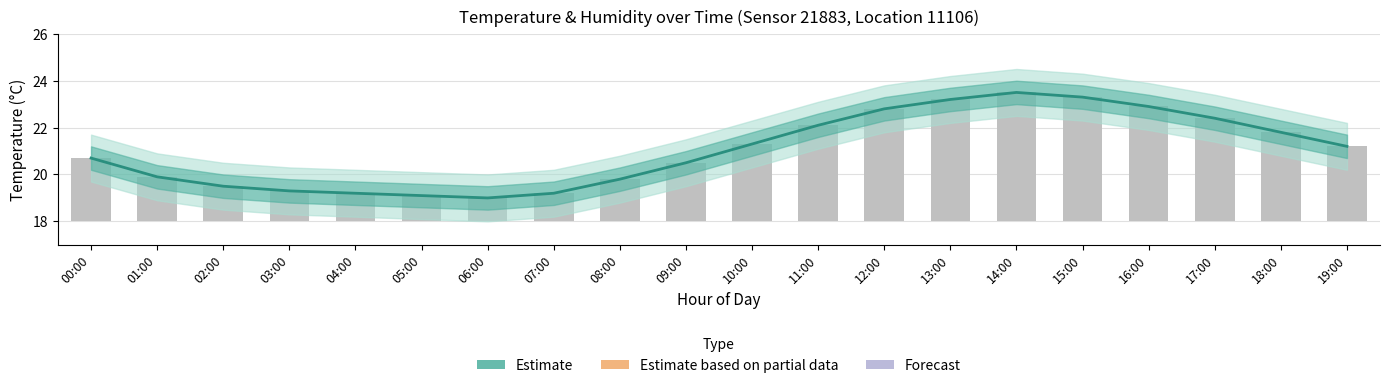

What is the highest value of the Temperature estimate series?

23.5